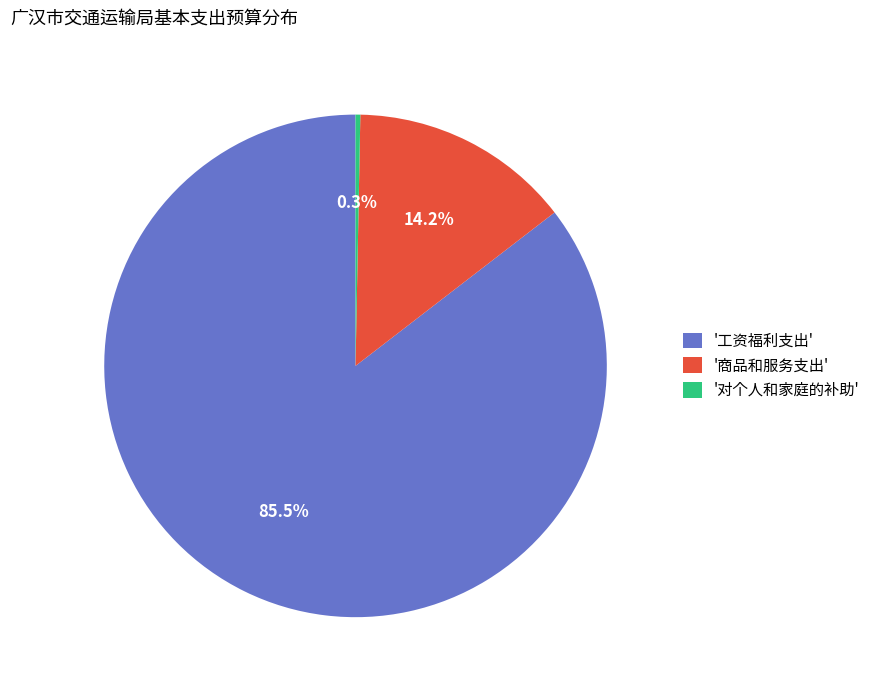

Which category accounts for the majority?

'工资福利支出'